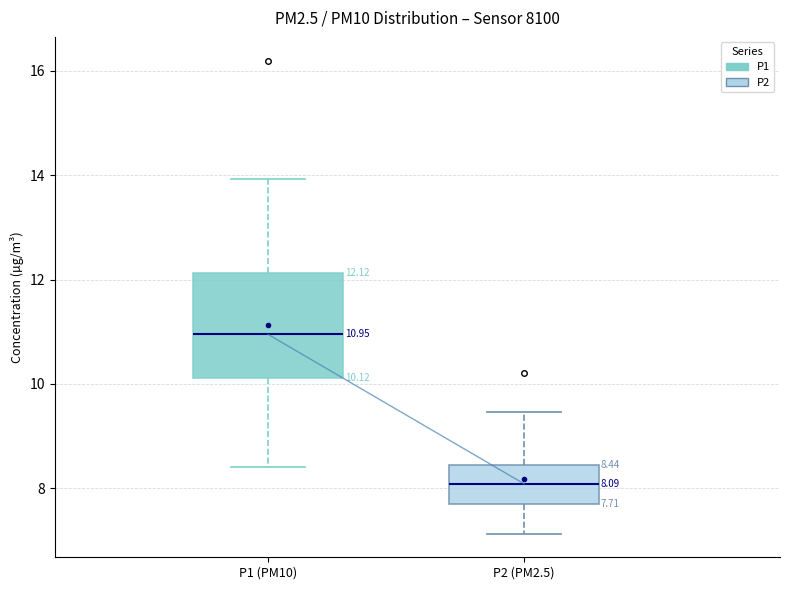

Which box's median line is the lowest?

P2 (PM2.5)